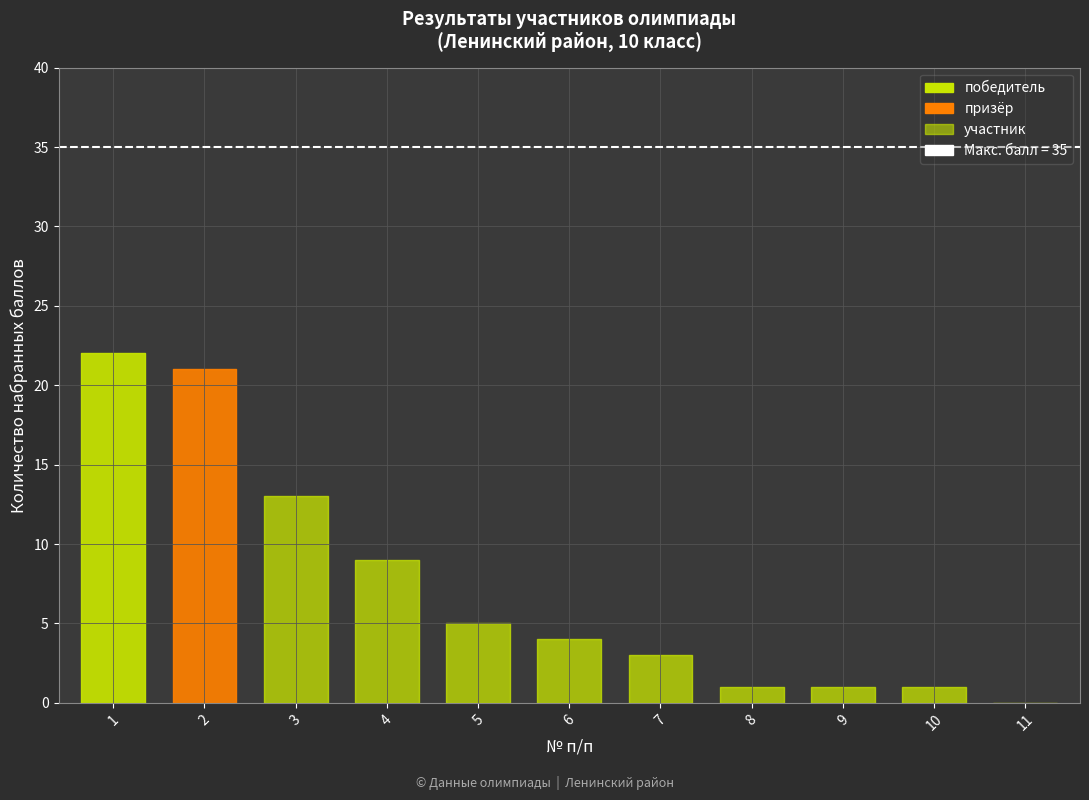

Reading right to left, transcribe all the data shown in this chart.

11=0	10=1	9=1	8=1	7=3	6=4	5=5	4=9	3=13	2=21	1=22